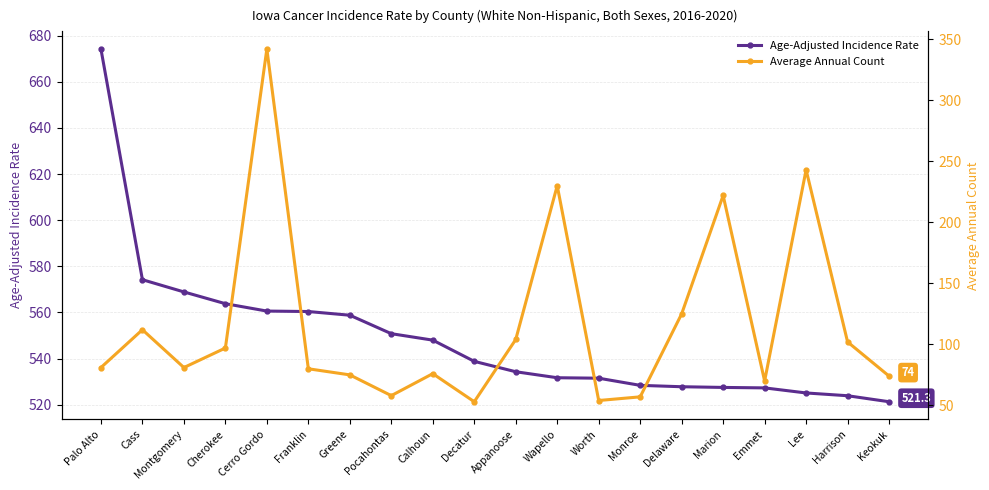

True or false: Average Annual Count has more than 1 points higher than both neighbors.

True